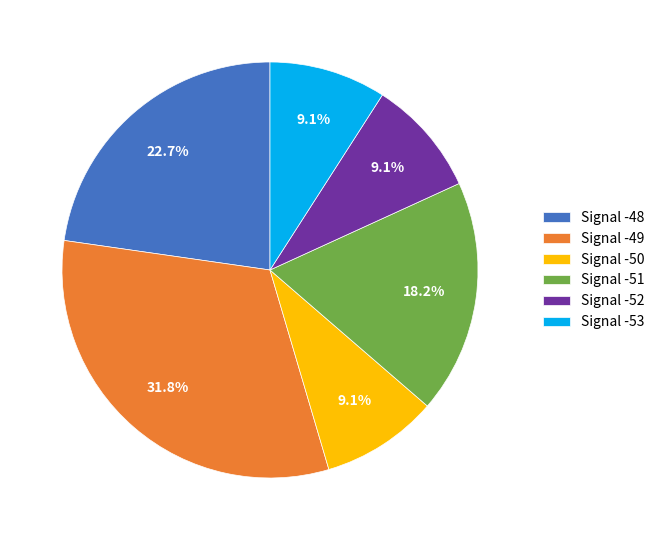

Does any single category account for the majority?

No